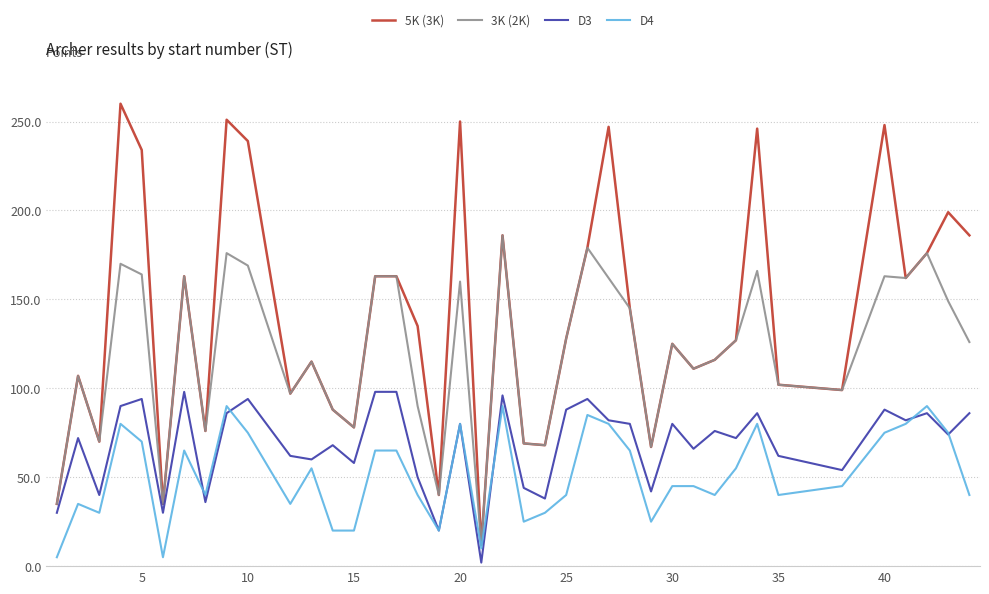

Which series has the largest range (max minus min)?

5K (3K)